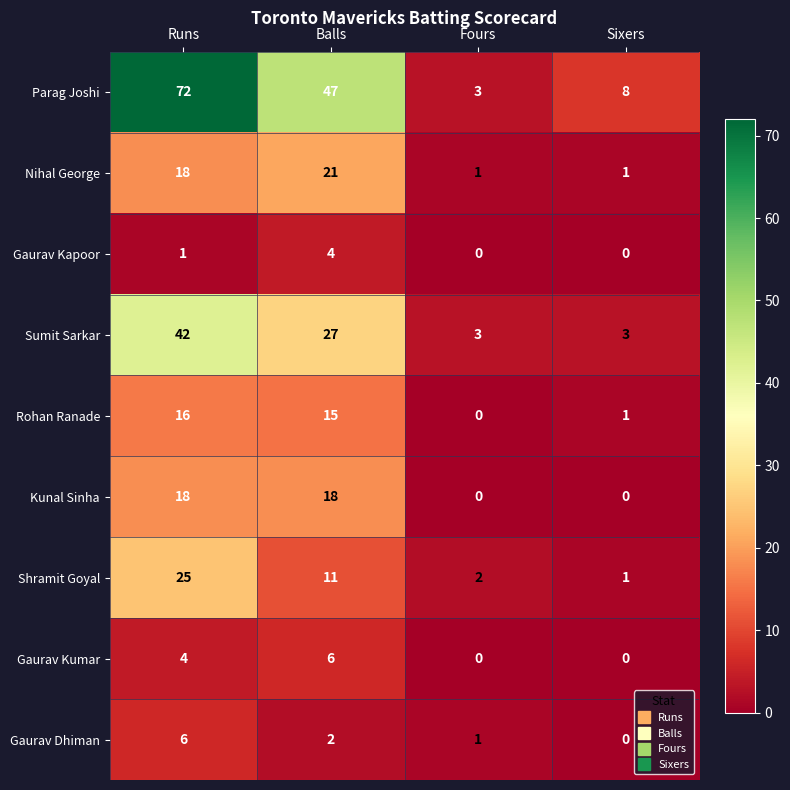

At which label does Shramit Goyal first exceed 11?

Runs